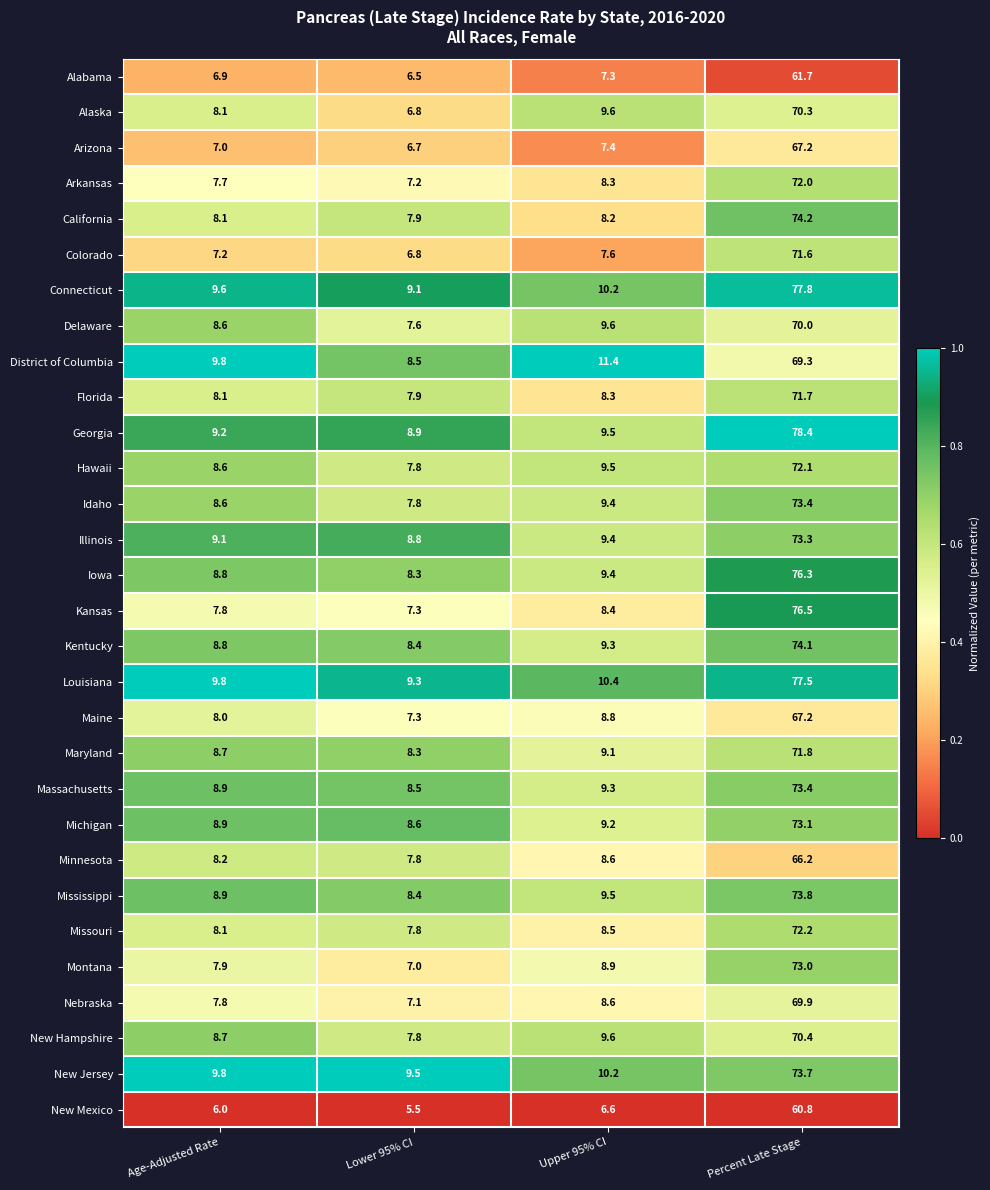

Where does the Arkansas series first go above 8?

Upper 95% CI